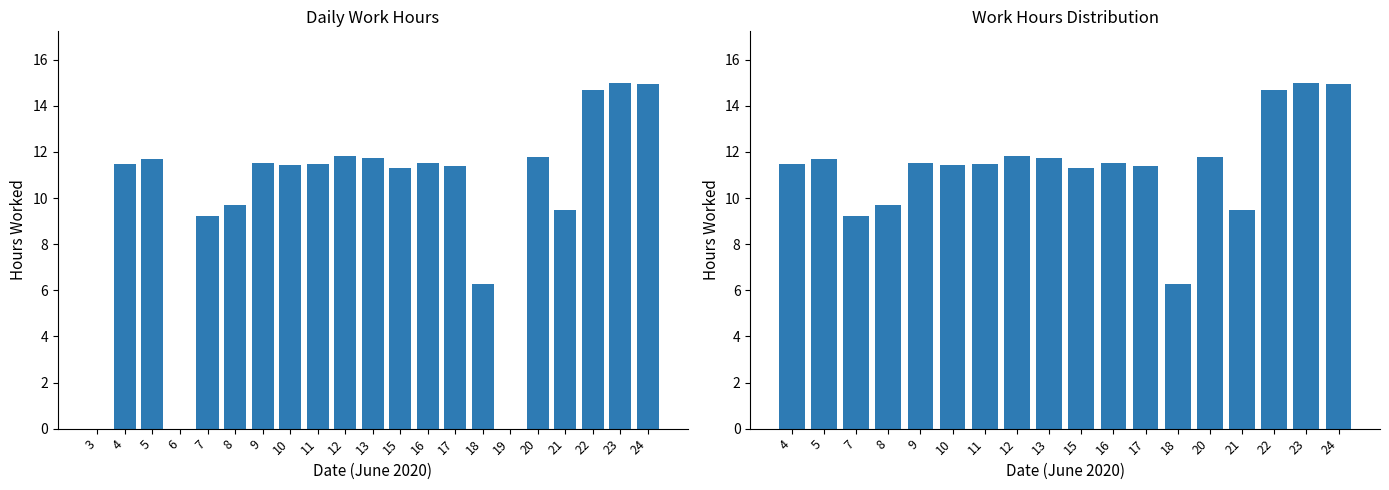

What is the value of the 16th bar from the left?

14.7